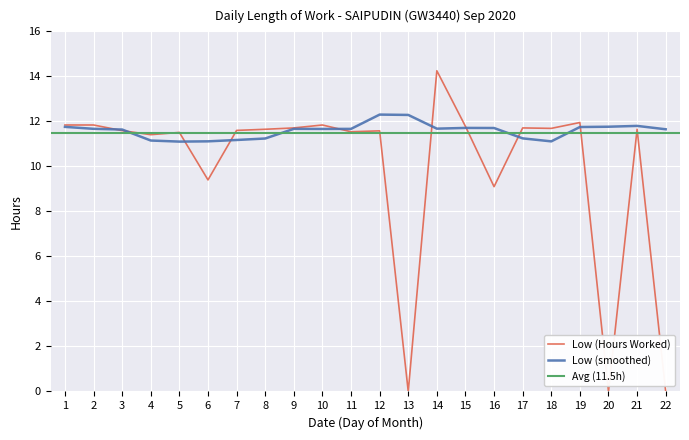

What is the value of the 18th point from the left?

11.7